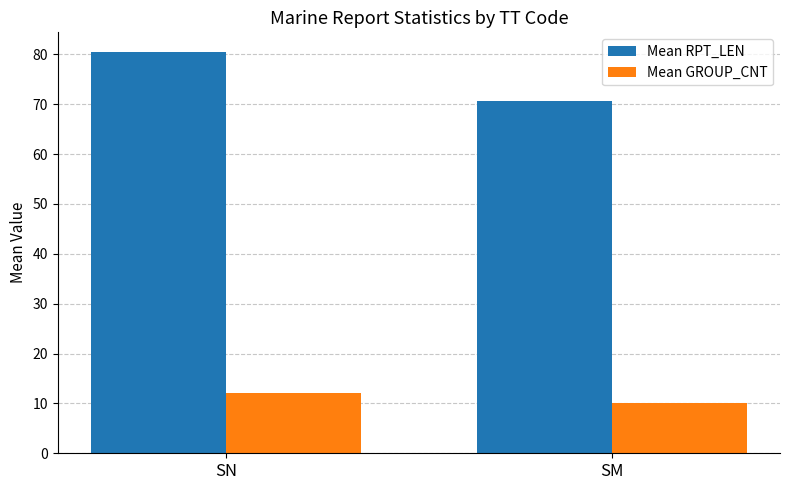

What is the minimum value for Mean GROUP_CNT?

10.1